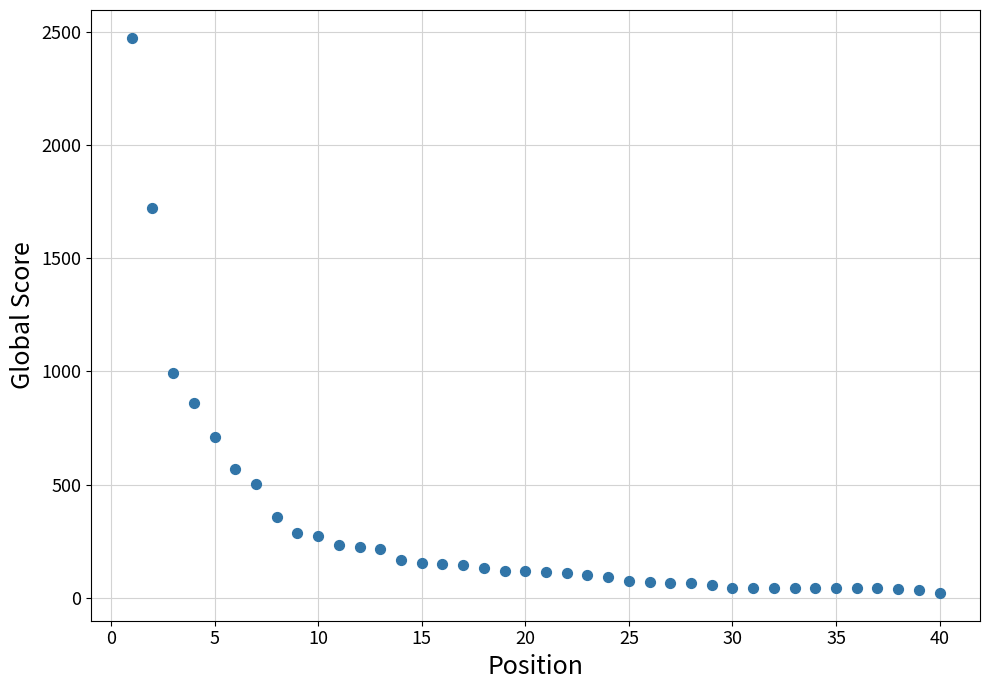

What Y value in the scatter plot is closest to 1247?

991